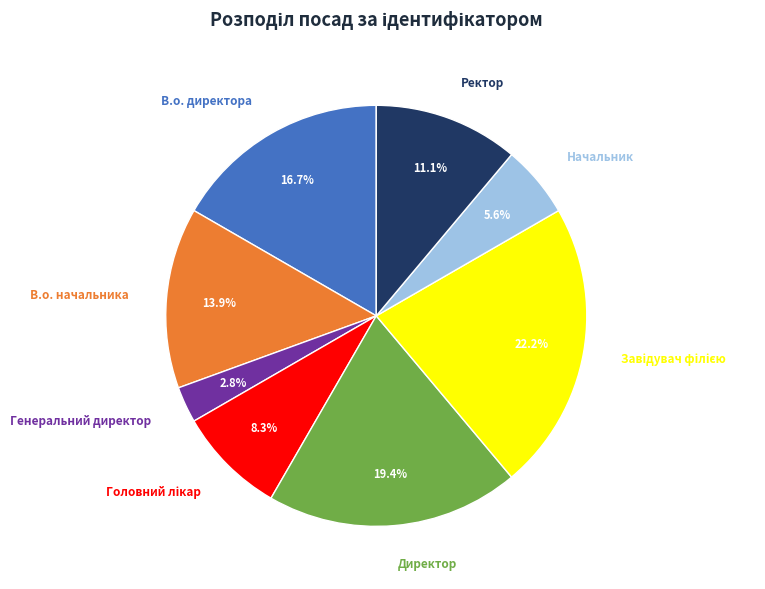

Is there any slice that represents more than half of the pie?

No